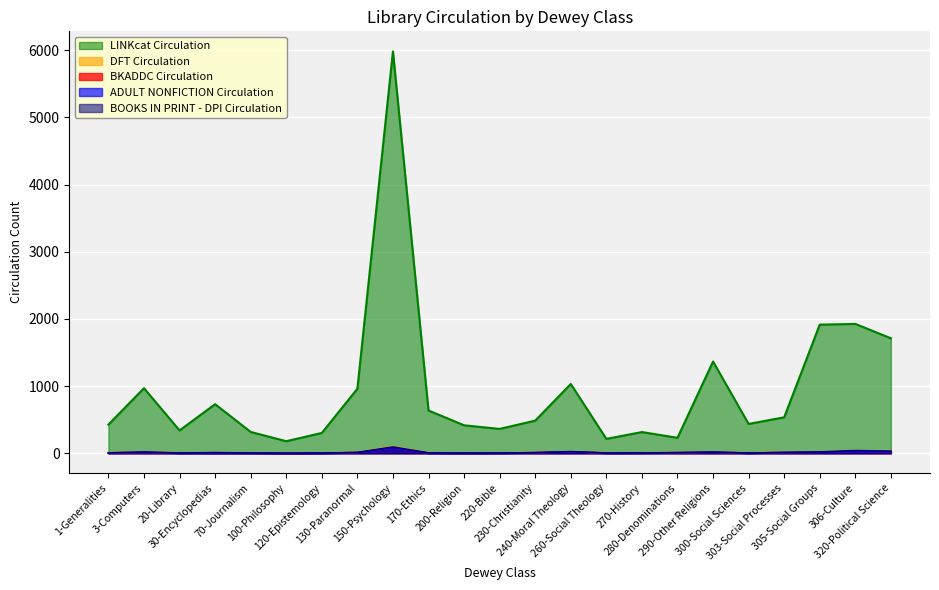

What are all the series names shown in the legend?

LINKcat Circulation, DFT Circulation, BKADDC Circulation, ADULT NONFICTION Circulation, BOOKS IN PRINT - DPI Circulation